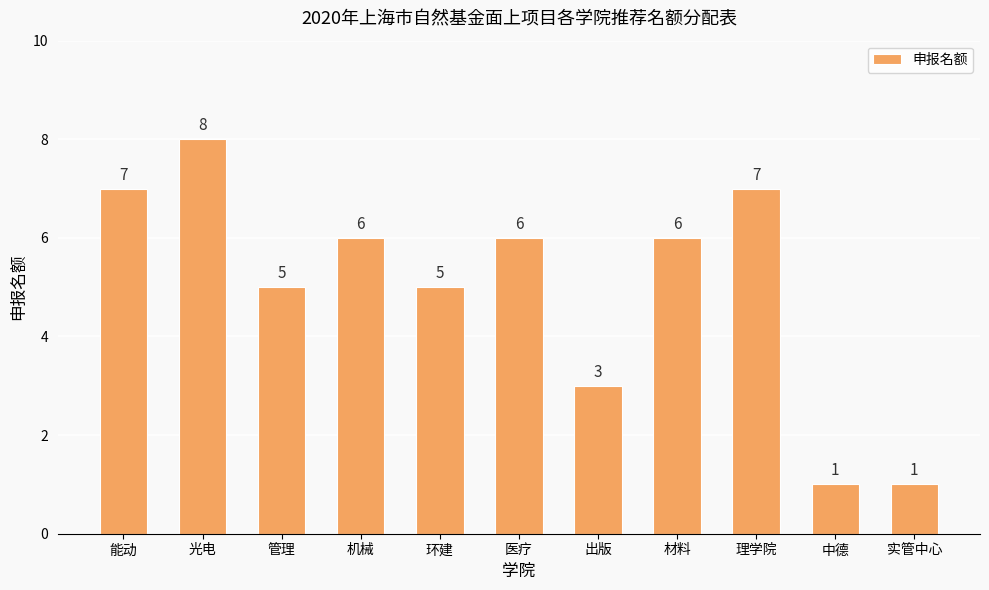

What is the minimum value shown in the chart?

1